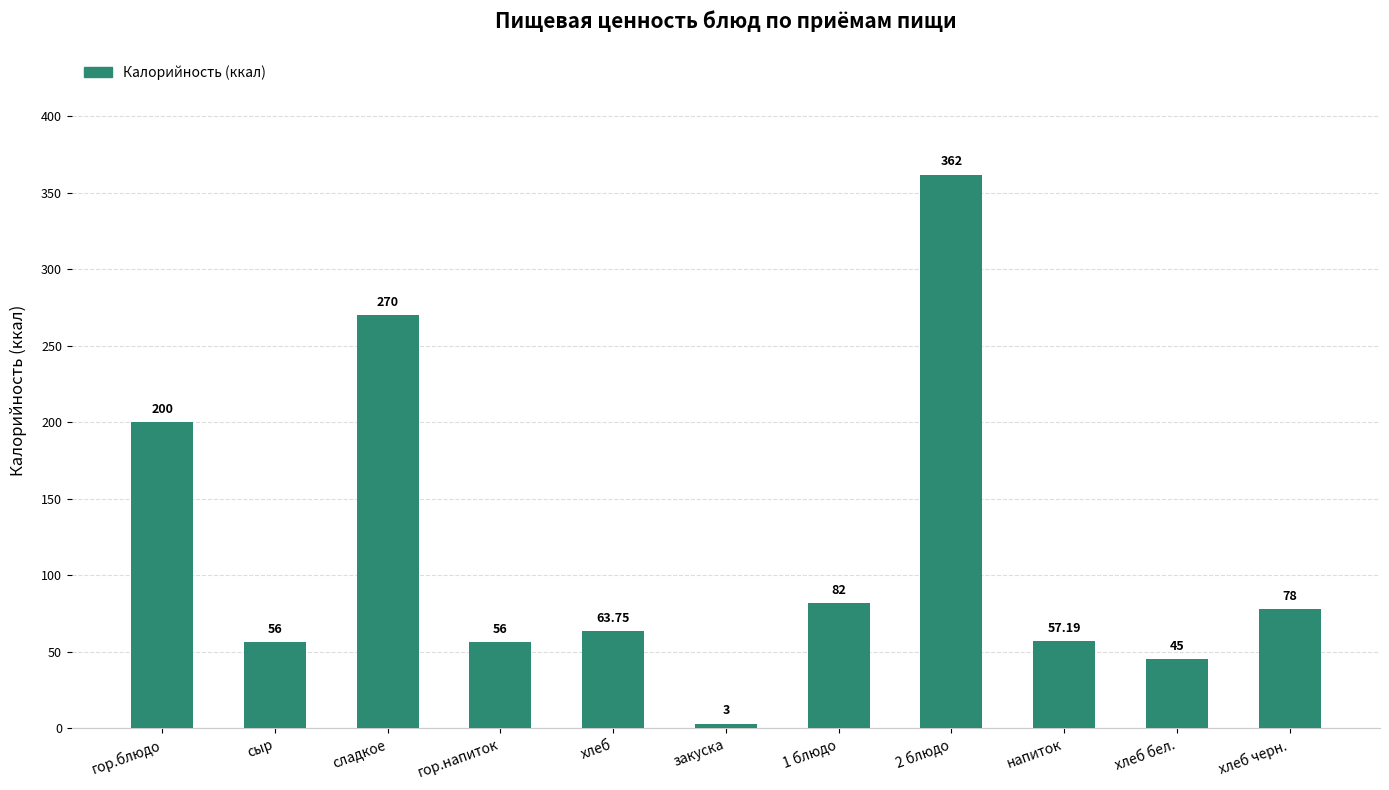

What is the smallest value displayed?

3.0